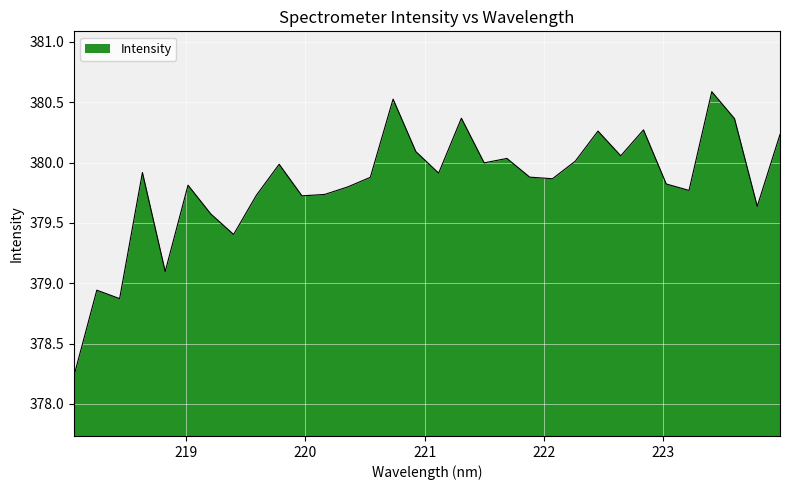

What is the maximum value shown in the chart?

380.6